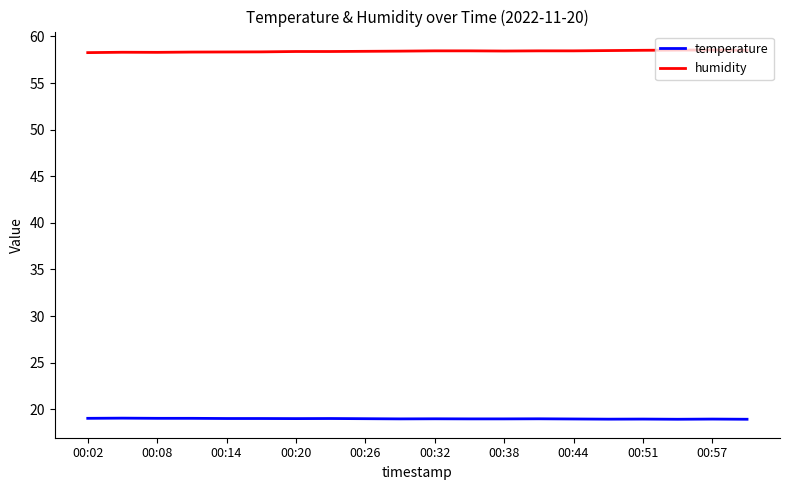

At how many categories does at least one series exceed 31?

20